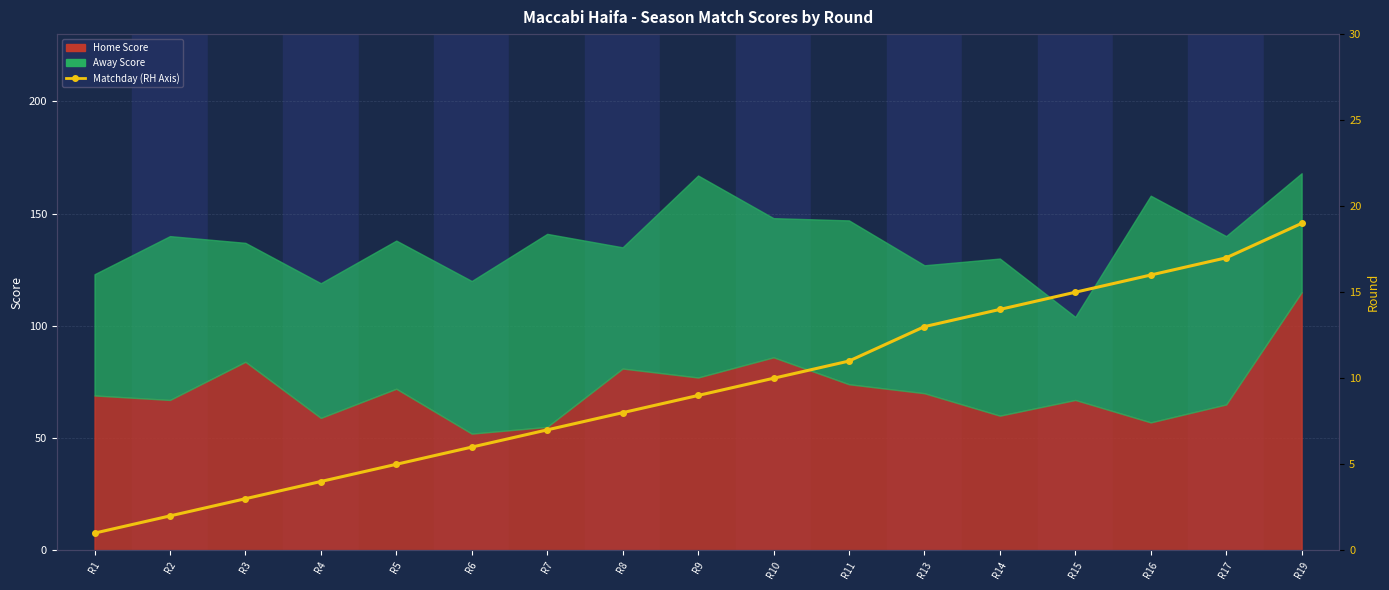

What is the sum of all values?

160